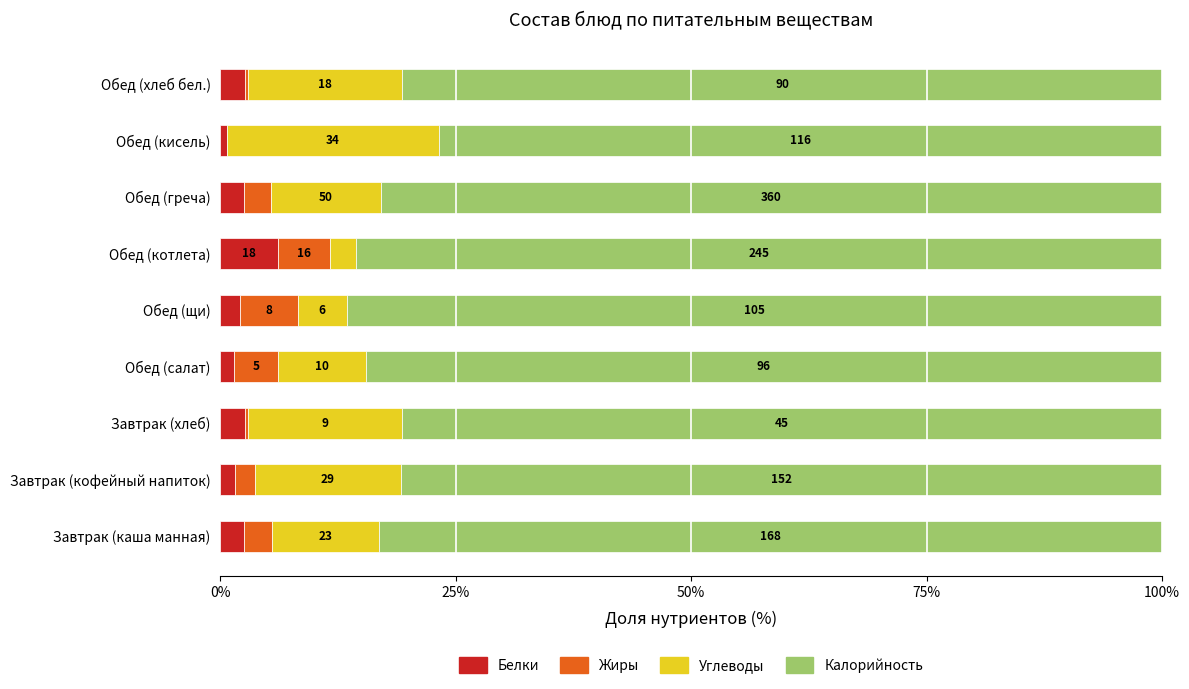

What are all the series names shown in the legend?

Белки, Жиры, Углеводы, Калорийность